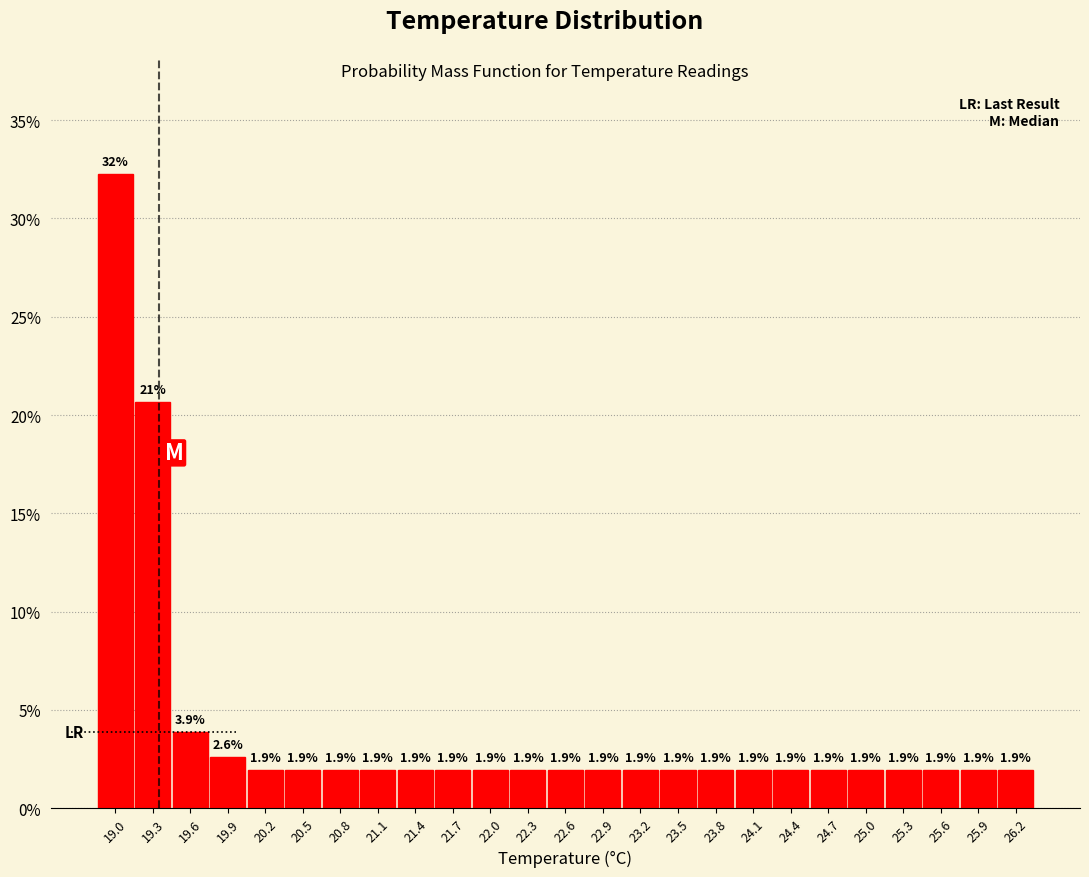

Over which range of the x-axis is the bar tallest?

18.85 to 19.15